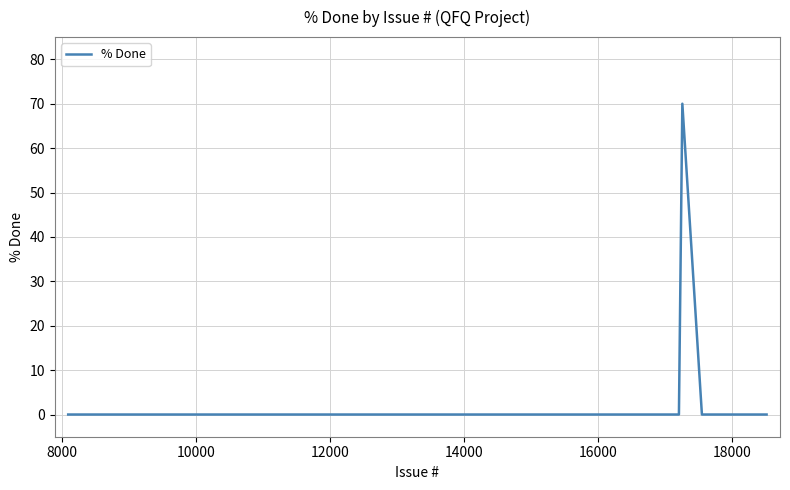

How many positive values are there?

1